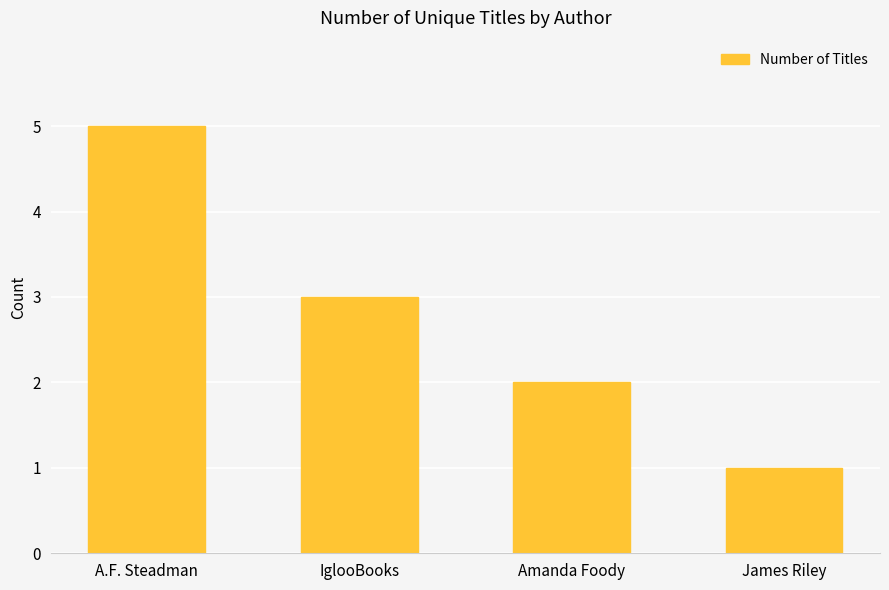

What is the label of the 3rd bar from the right?

IglooBooks